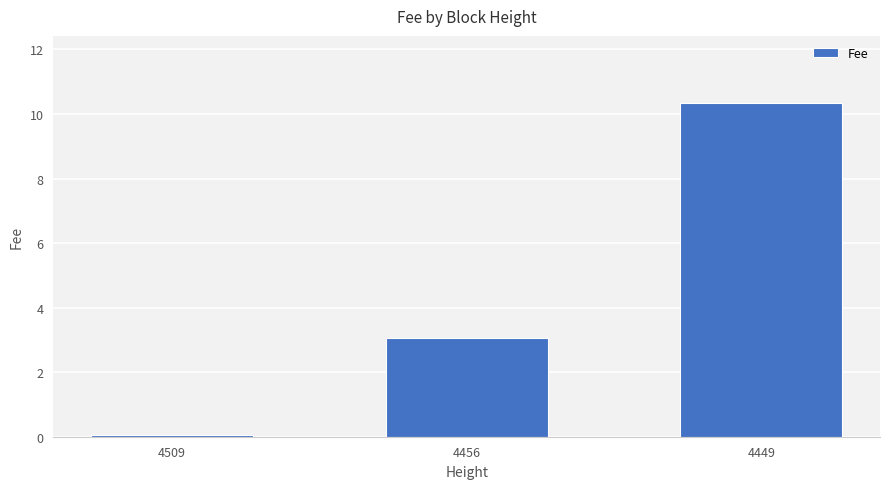

Where does the data first go above 3?

4456